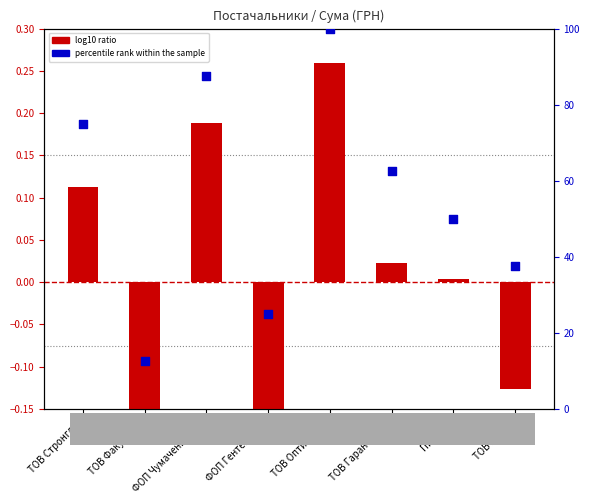

What are all the series names shown in the legend?

log10 ratio, percentile rank within the sample